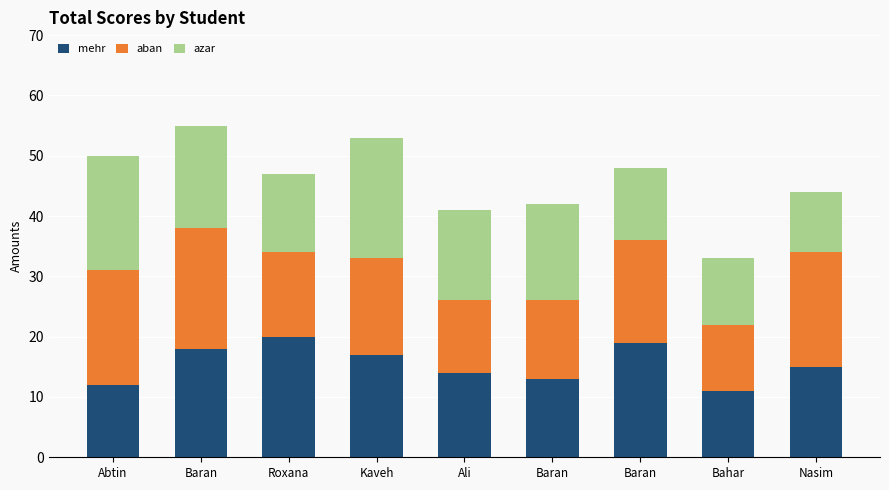

How many aban values are between 13 and 19?

6